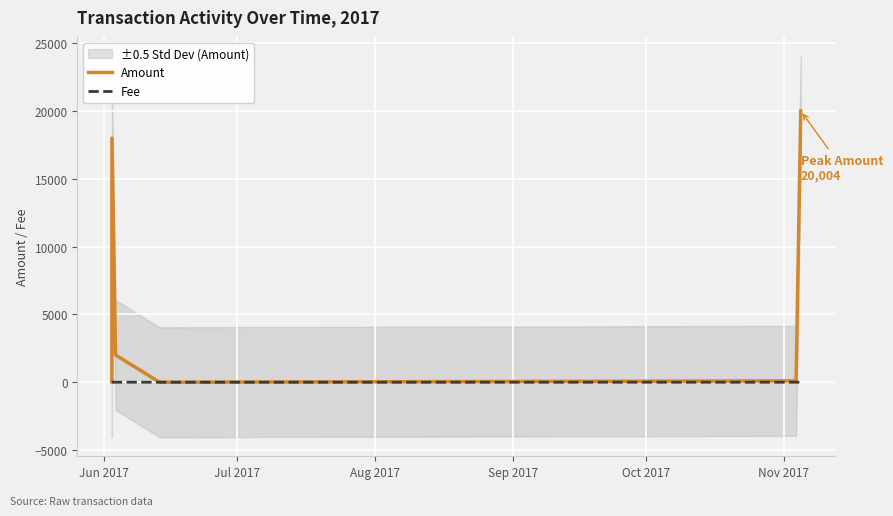

Which series has the largest range (max minus min)?

Amount